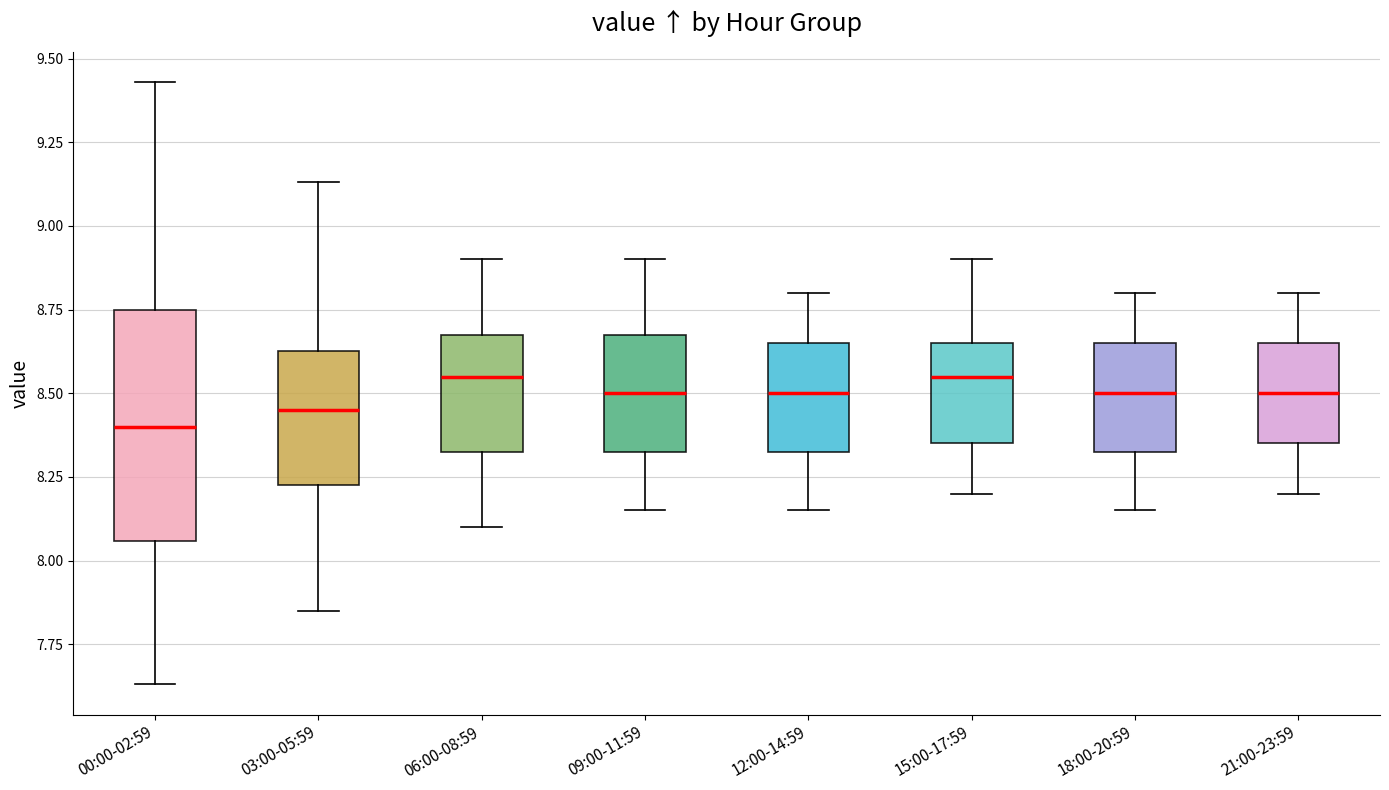

Reading left to right, transcribe this box plot: for each box, give where its median line is, the range the box spans, and where its two whiskers end, as read against the y-axis. The values are not printed on the chart, so give them approximately, as read against the axis.

00:00-02:59: median 8.40, box 8.05 to 8.75, whiskers 7.65 to 9.45
03:00-05:59: median 8.45, box 8.25 to 8.65, whiskers 7.85 to 9.15
06:00-08:59: median 8.55, box 8.35 to 8.70, whiskers 8.10 to 8.90
09:00-11:59: median 8.50, box 8.35 to 8.70, whiskers 8.15 to 8.90
12:00-14:59: median 8.50, box 8.35 to 8.65, whiskers 8.15 to 8.80
15:00-17:59: median 8.55, box 8.35 to 8.65, whiskers 8.20 to 8.90
18:00-20:59: median 8.50, box 8.35 to 8.65, whiskers 8.15 to 8.80
21:00-23:59: median 8.50, box 8.35 to 8.65, whiskers 8.20 to 8.80